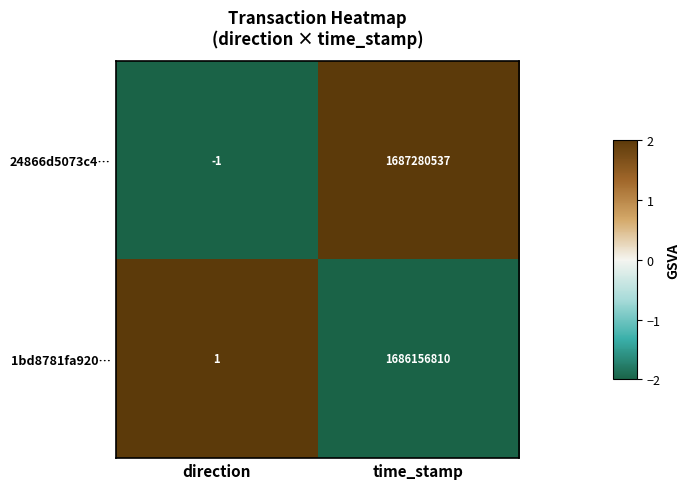

Between direction and time_stamp, which series saw the biggest shift?

24866d5073c4…